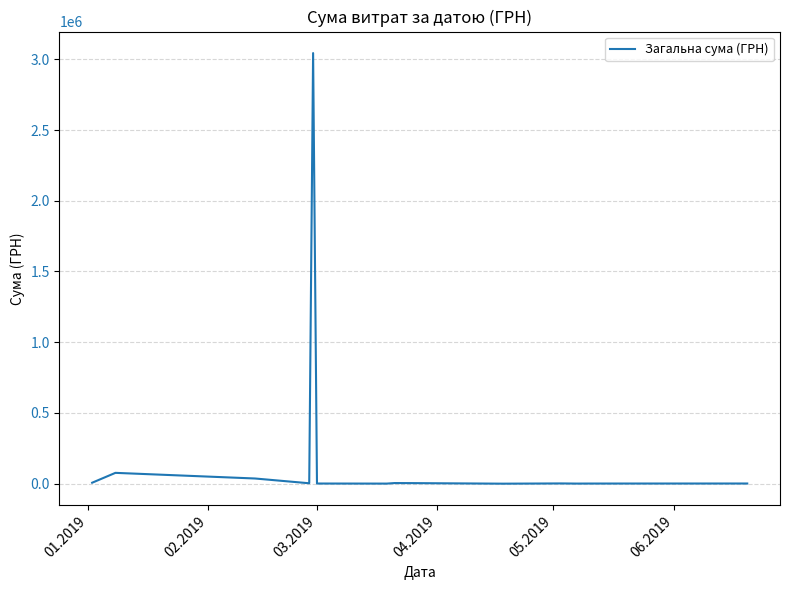

What is the greatest value displayed?

3043706.1